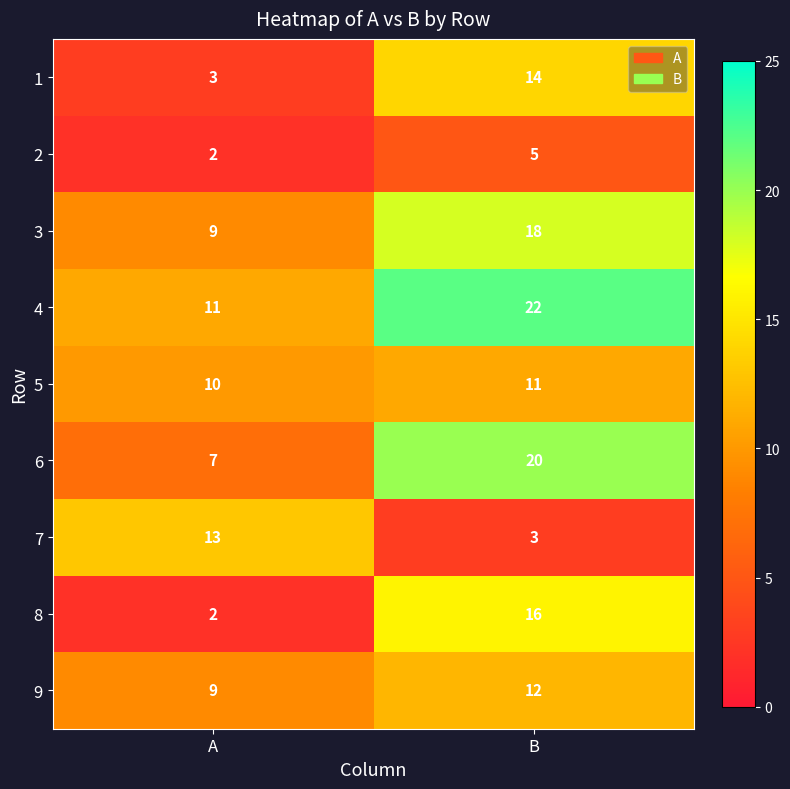

Reading right to left, extract all data points from this chart.

1: 14	3
2: 5	2
3: 18	9
4: 22	11
5: 11	10
6: 20	7
7: 3	13
8: 16	2
9: 12	9